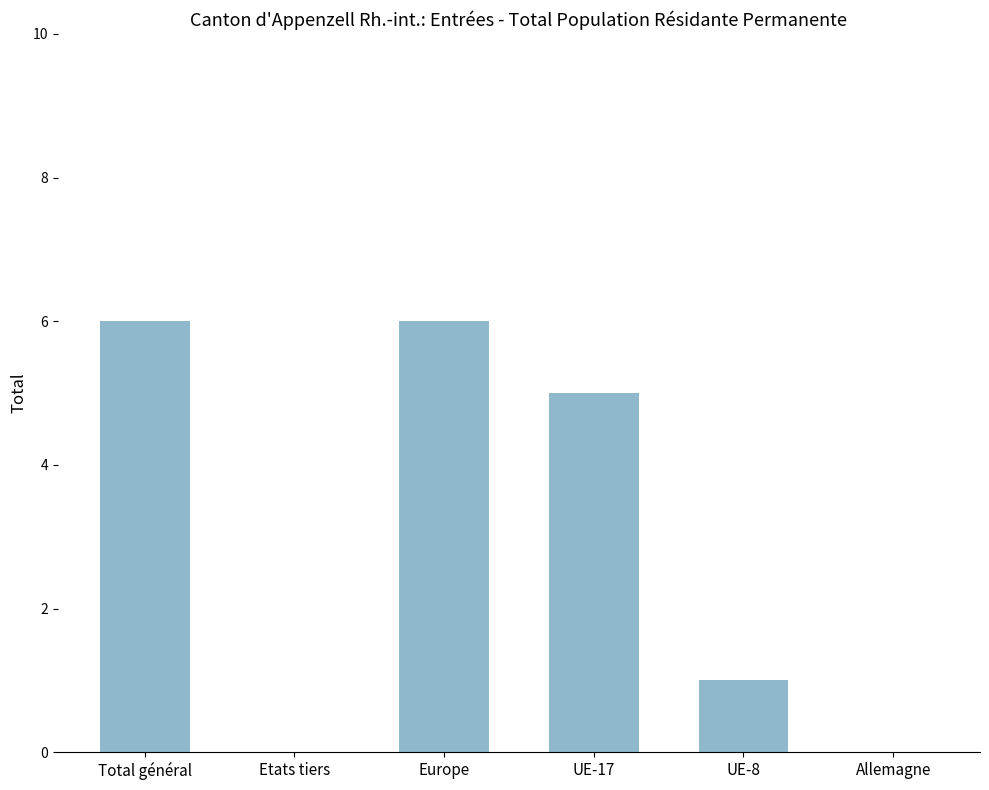

Is it true that the value at Allemagne is -3?

False